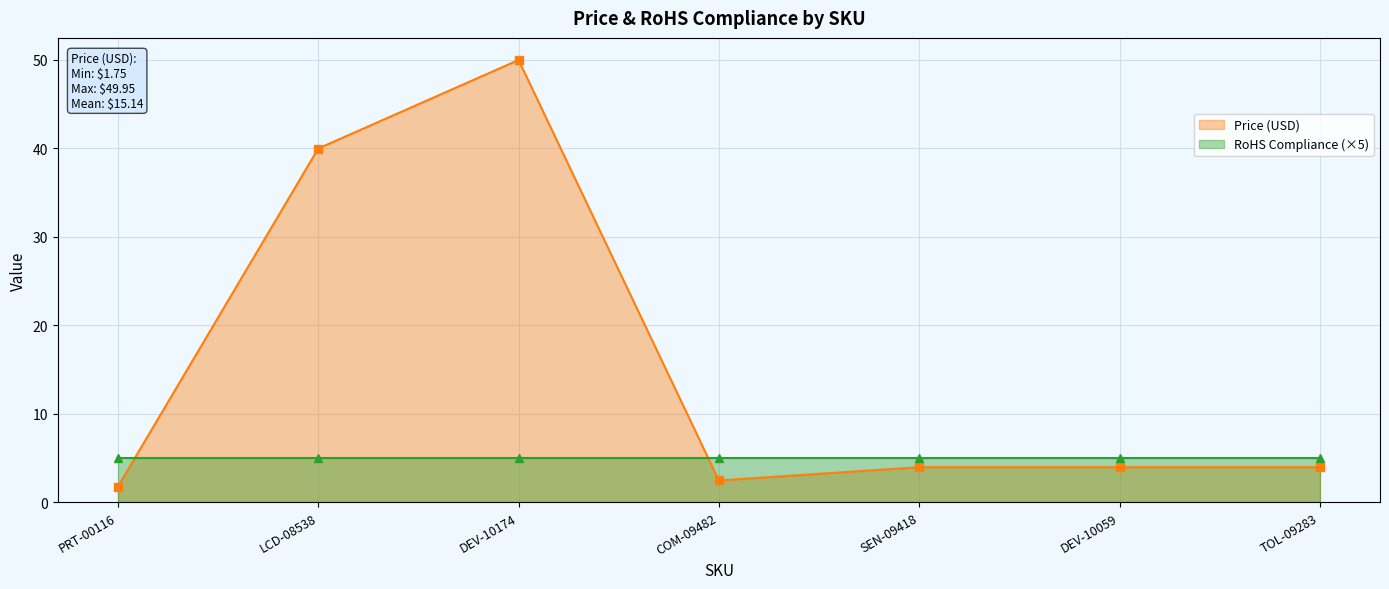

Reading right to left, transcribe all the data shown in this chart.

Price (USD): TOL-09283=4.0	DEV-10059=4.0	SEN-09418=4.0	COM-09482=2.5	DEV-10174=50.0	LCD-08538=40.0	PRT-00116=1.8
RoHS Compliance (×5): TOL-09283=5.0	DEV-10059=5.0	SEN-09418=5.0	COM-09482=5.0	DEV-10174=5.0	LCD-08538=5.0	PRT-00116=5.0